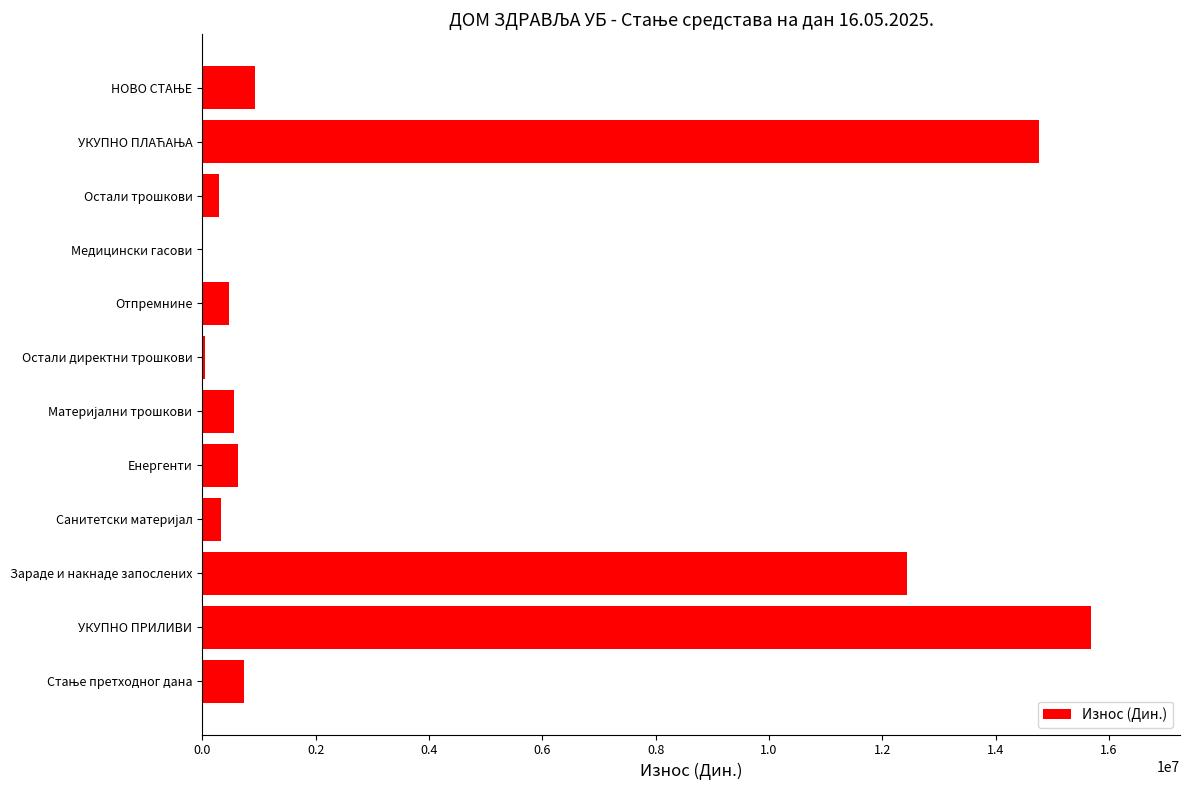

True or false: the data shows 622577.5 at Енергенти.

True